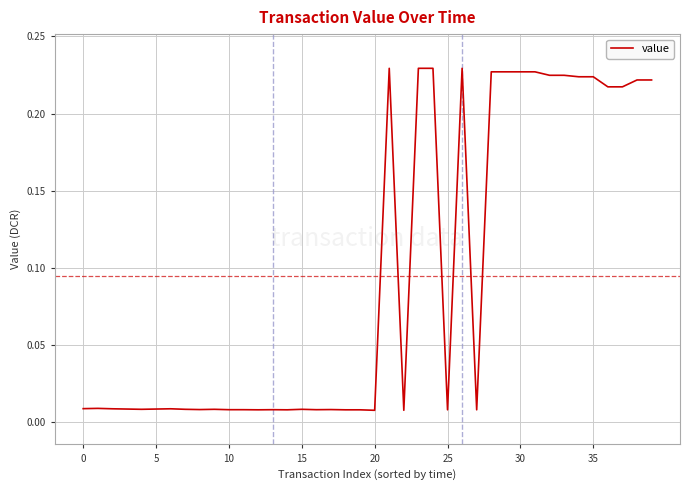

What is the difference between the second highest and second lowest values?

0.2